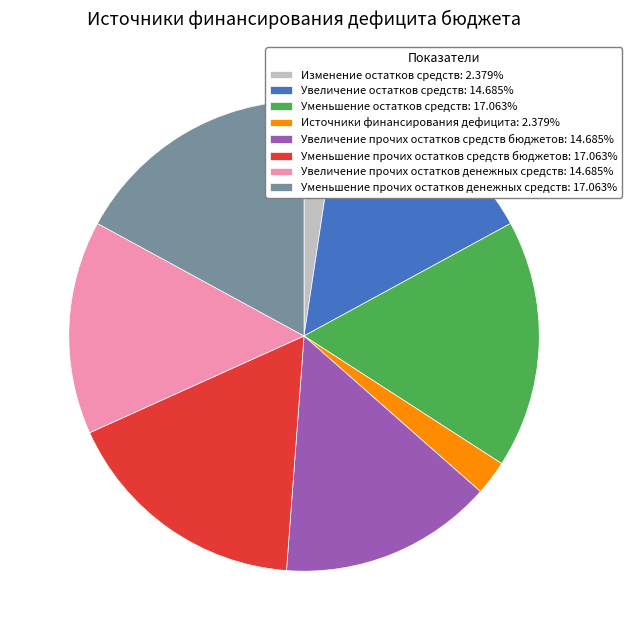

Does Увеличение прочих остатков средств бюджетов: 14.685% account for over 50% of the chart?

No